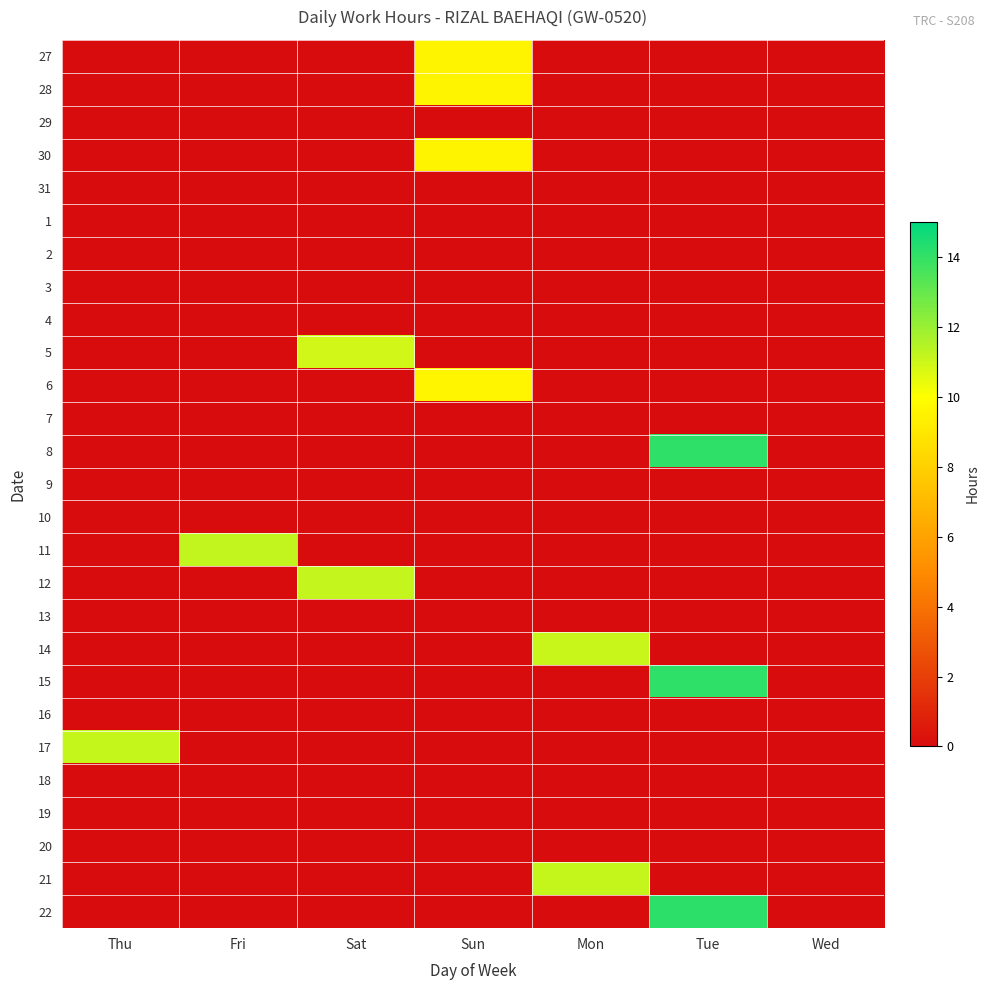

Which has a higher value, Tue or Sat?

Tue